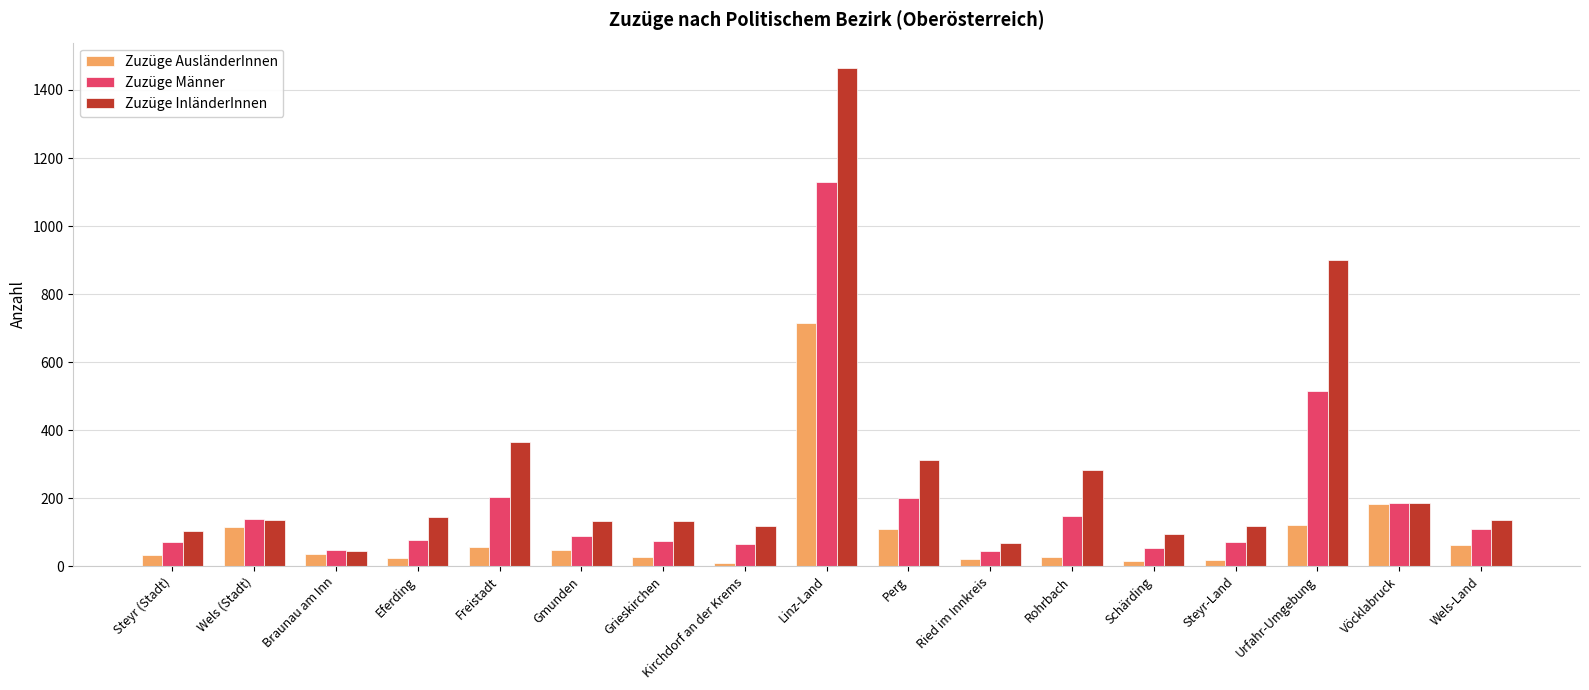

At which category is the sum across all series the highest?

Linz-Land